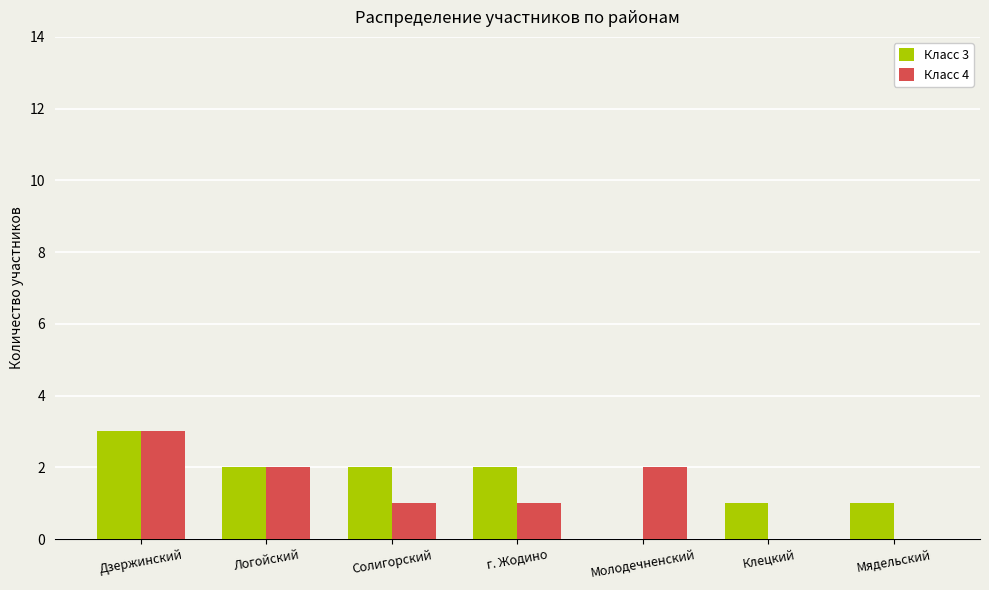

True or false: Класс 4 has a value of 1 at г. Жодино.

True